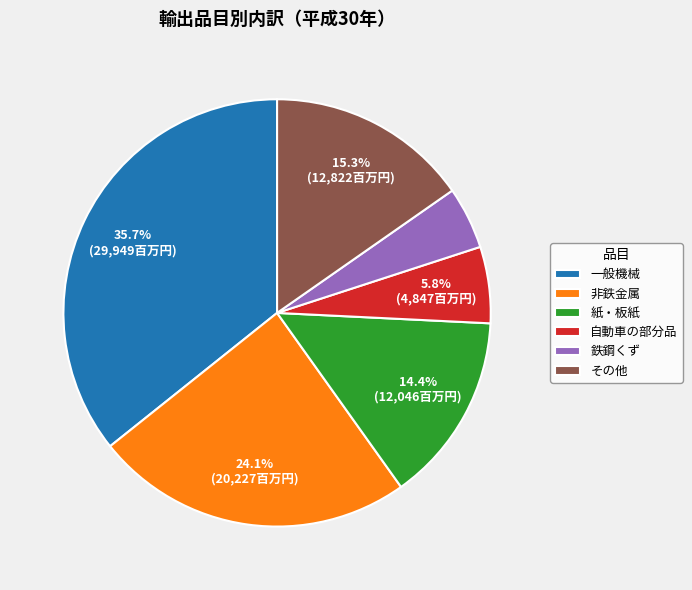

Is there any slice that represents more than half of the pie?

No